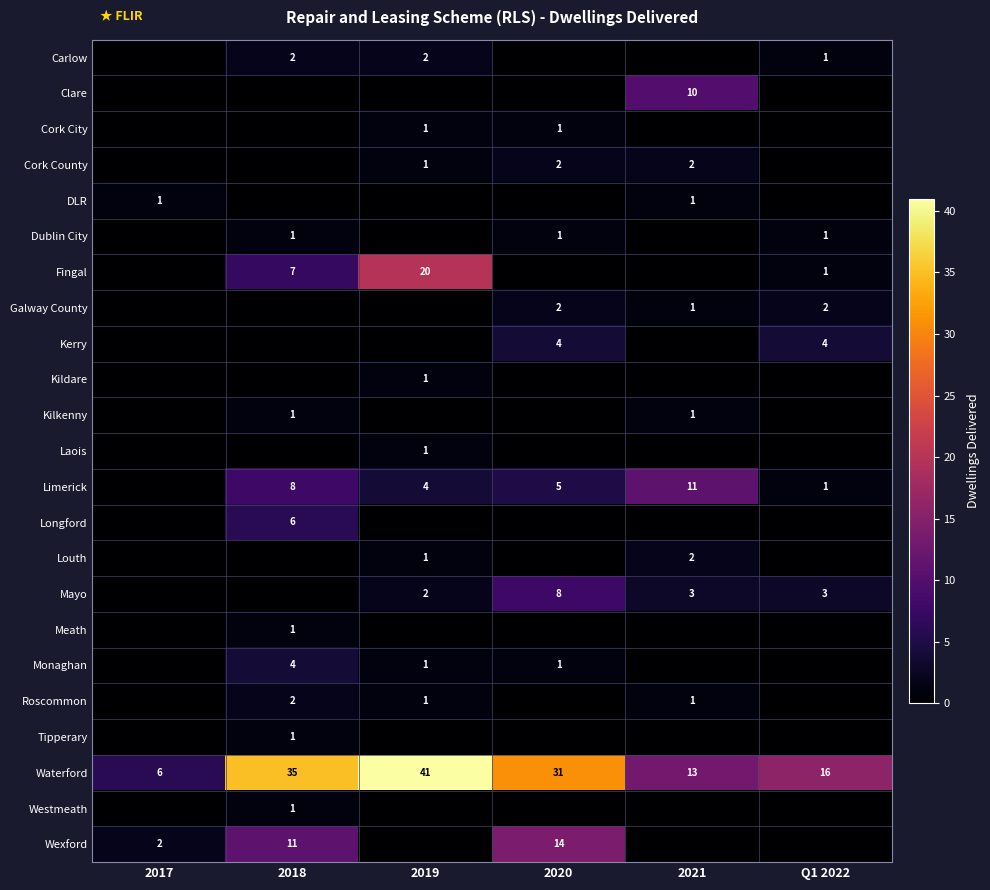

The Limerick series shows 1 at Q1 2022. True or false?

True